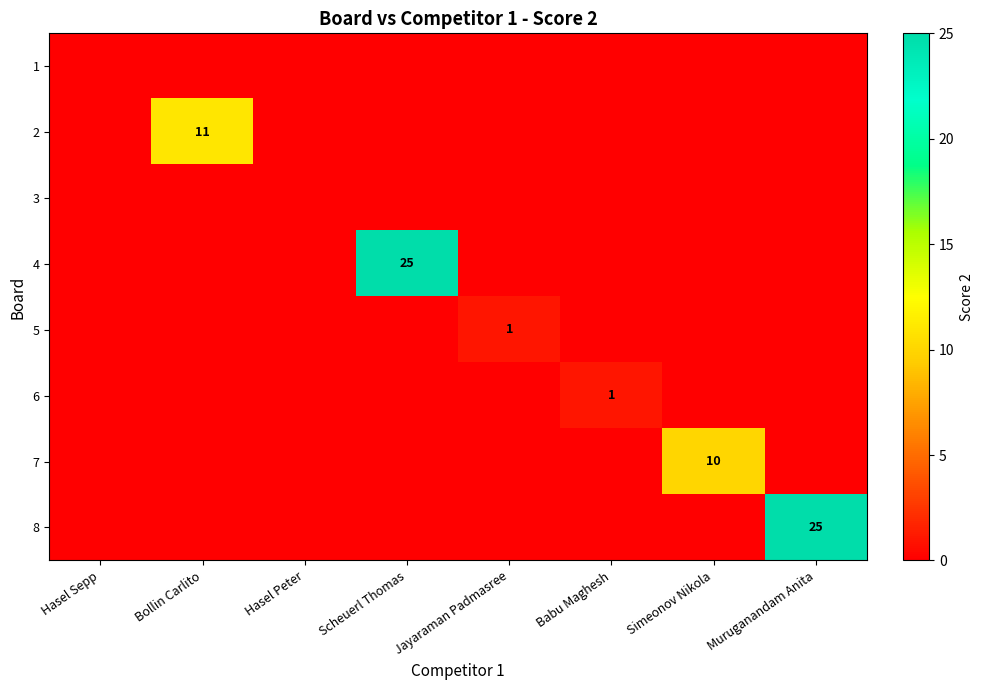

At which category is the sum across all series the highest?

Scheuerl Thomas